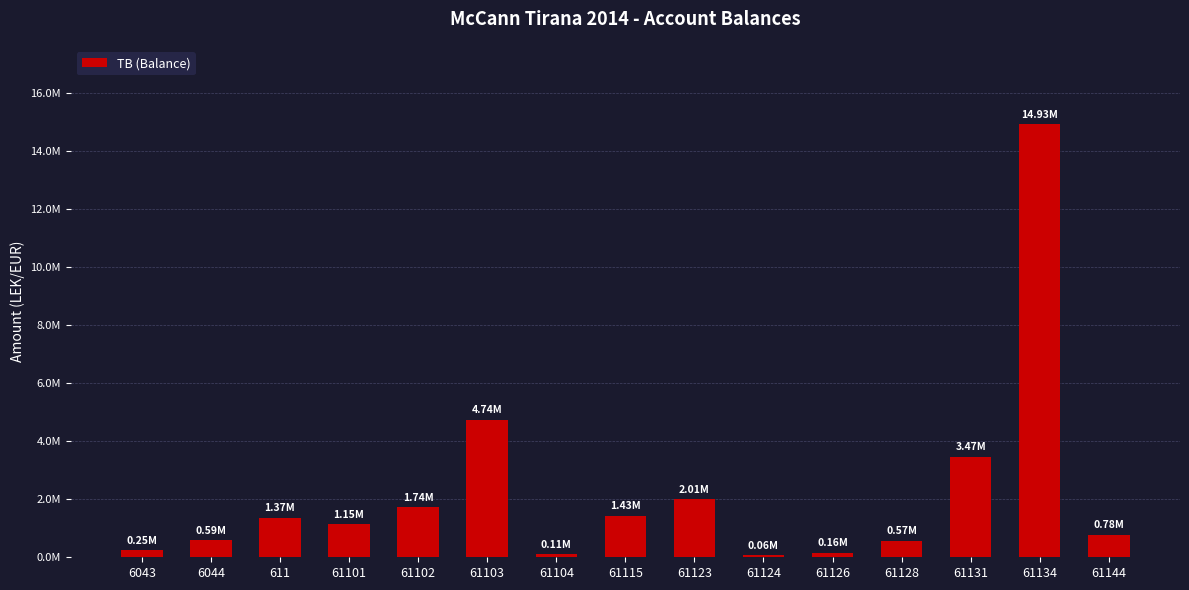

What is the value of the 14th bar from the left?

14931158.8